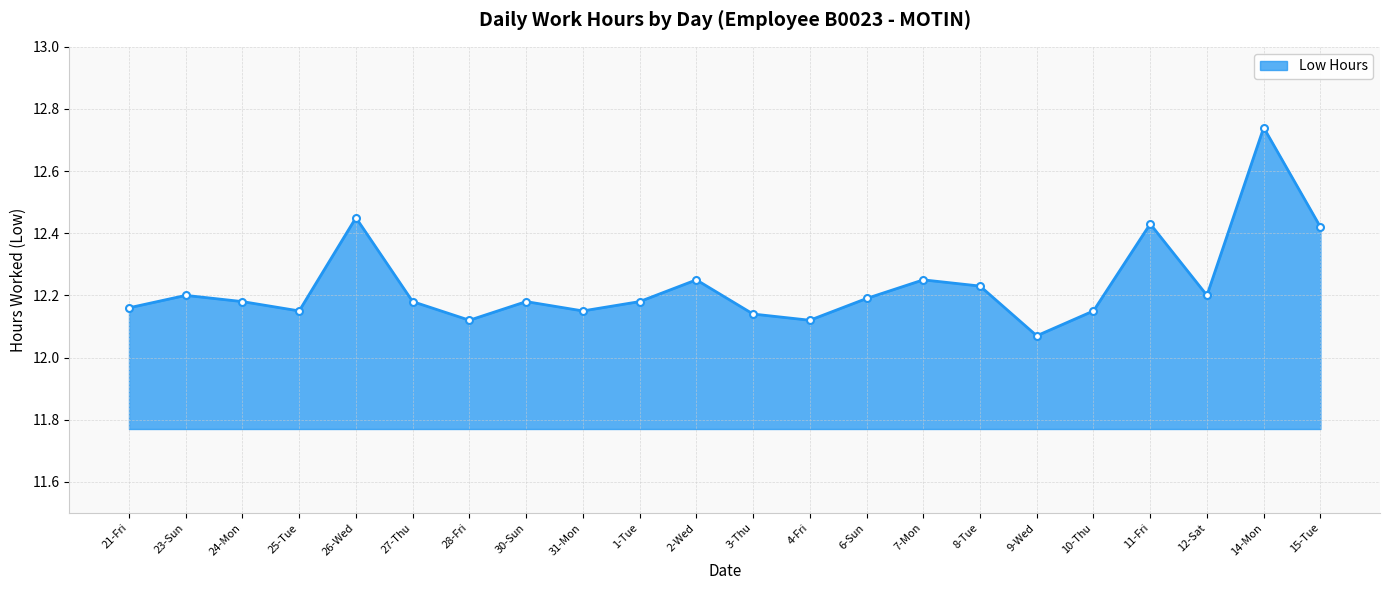

What is the ratio of the value at 11-Fri to the value at 24-Mon?

1.0